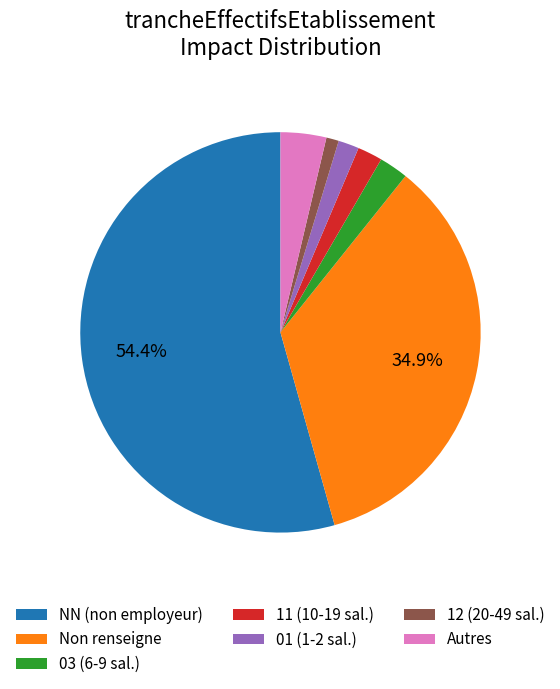

What percentage is NOT represented by Non renseigne?

65.1%